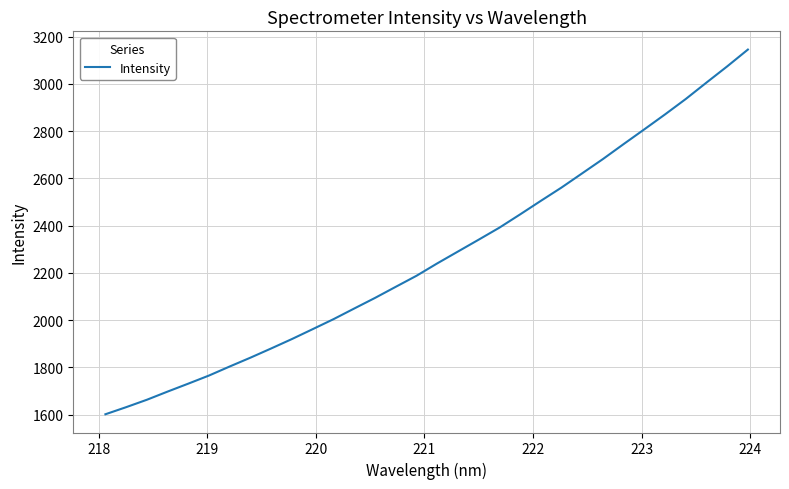

What is the maximum value shown in the chart?

3145.1